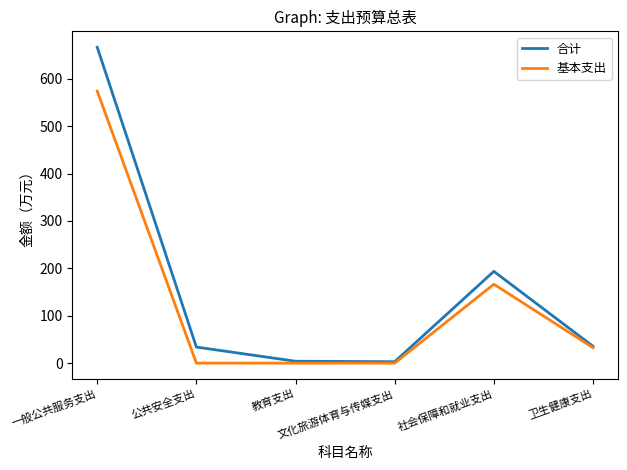

Where does the 合计 series first go above 35?

一般公共服务支出